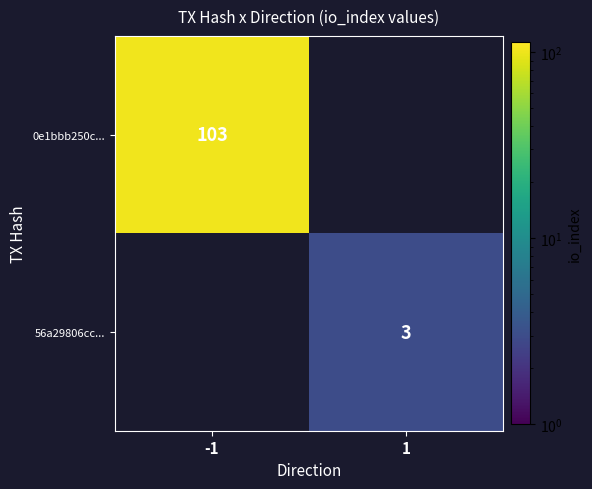

The 0e1bbb250c... series shows 103 at -1. True or false?

True